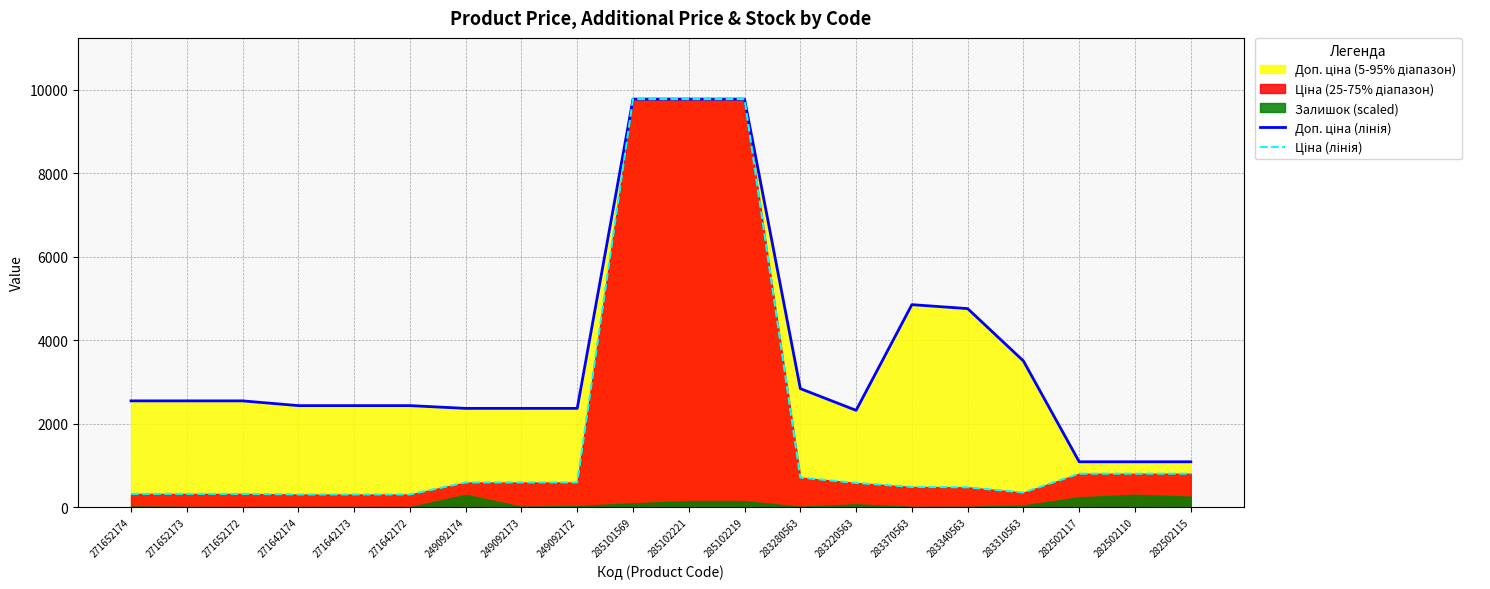

At which category does the chart reach its minimum across all series?

271642174